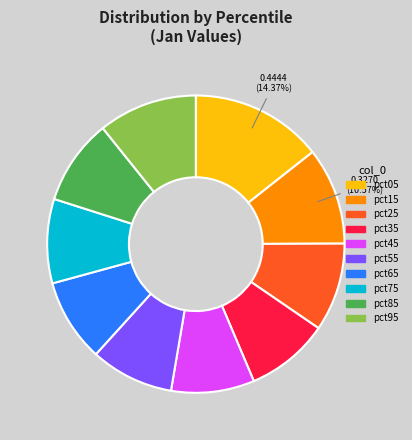

The pct55 slice represents 9% of the pie. True or false?

True